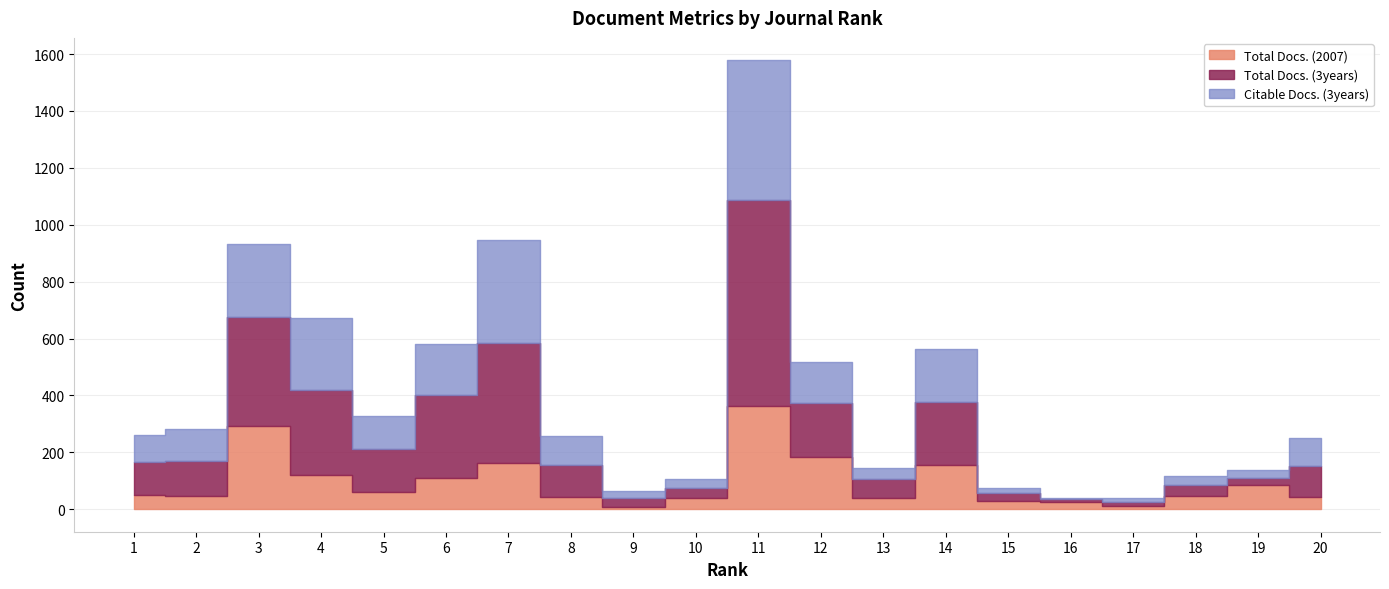

Which category has the highest value in the Total Docs. (2007) series?

11